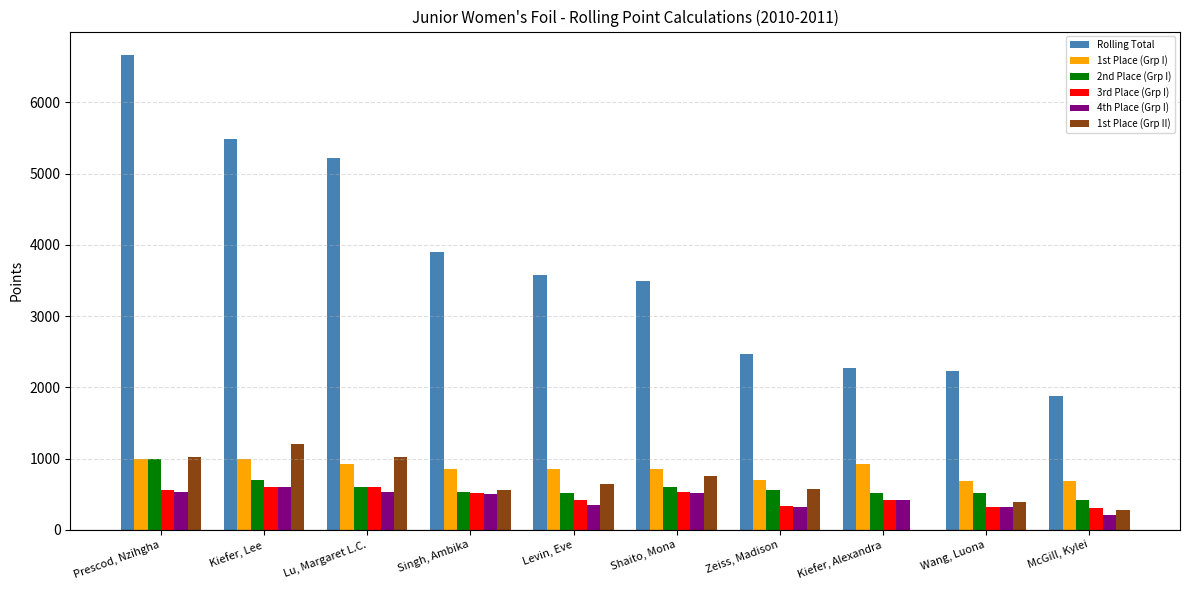

At which category is the sum across all series the highest?

Prescod, Nzihgha